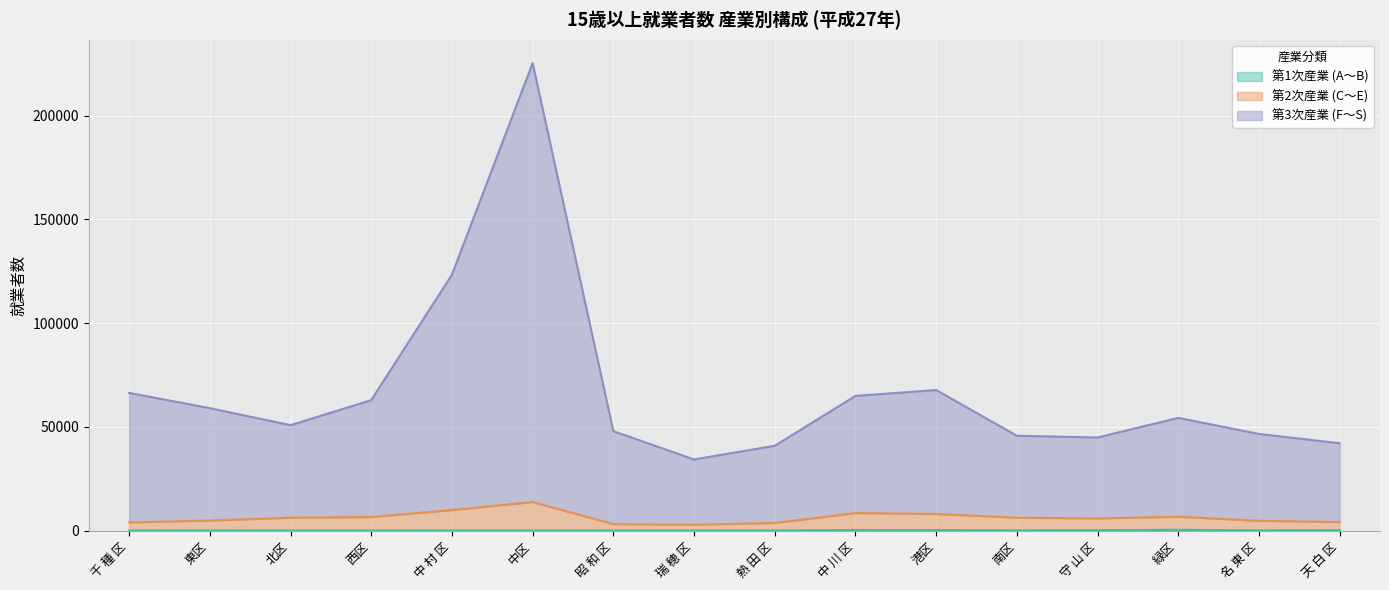

True or false: 第1次産業 (A～B) and 第3次産業 (F～S) intersect in this chart.

False